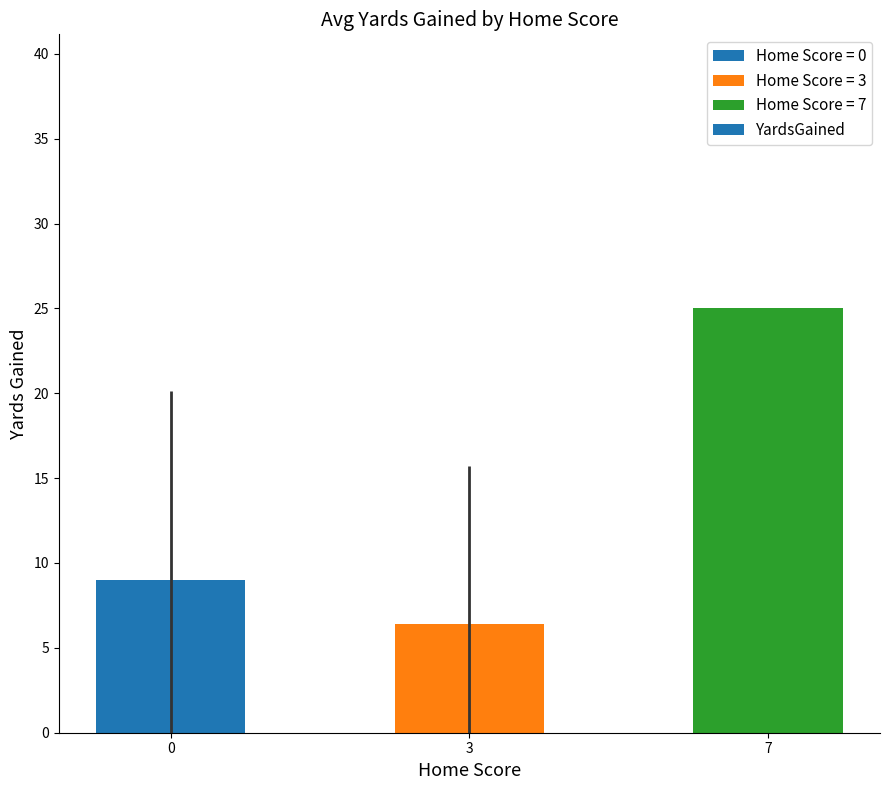

Reading right to left, transcribe all the data shown in this chart.

7=25.0	3=6.4	0=9.0